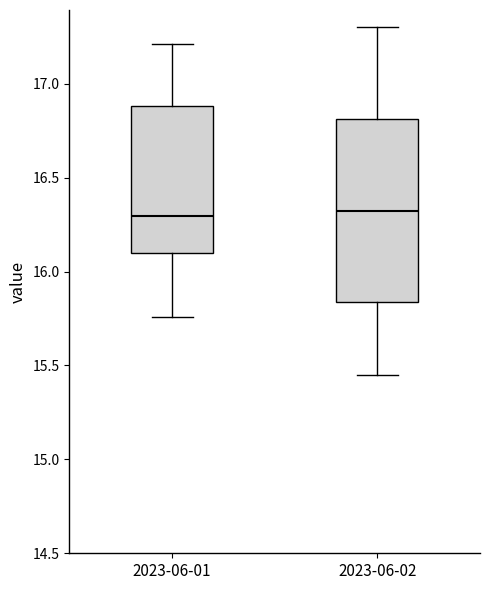

Which box is the tallest, from its lower edge to its upper edge?

2023-06-02